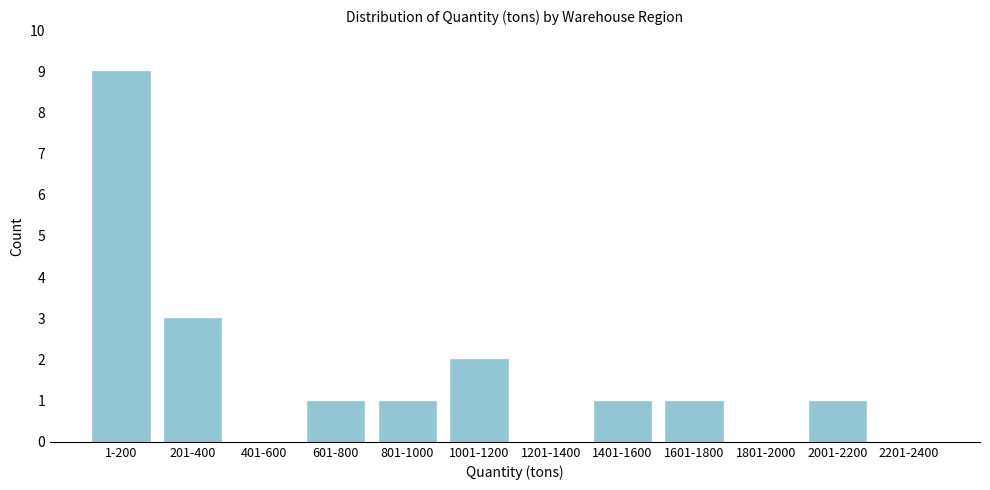

Reading left to right, transcribe all the data shown in this chart.

1-200=9	201-400=3	401-600=0	601-800=1	801-1000=1	1001-1200=2	1201-1400=0	1401-1600=1	1601-1800=1	1801-2000=0	2001-2200=1	2201-2400=0